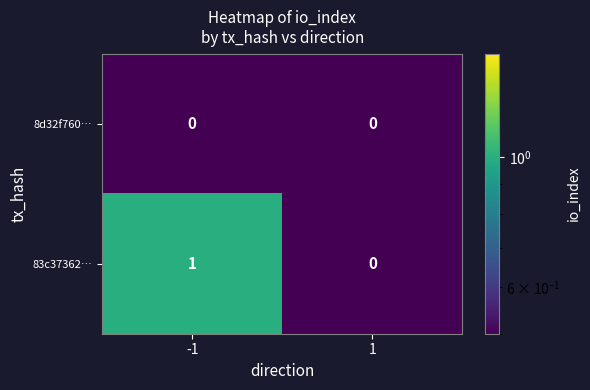

The value of 8d32f760… at 1 is 0. True or false?

True